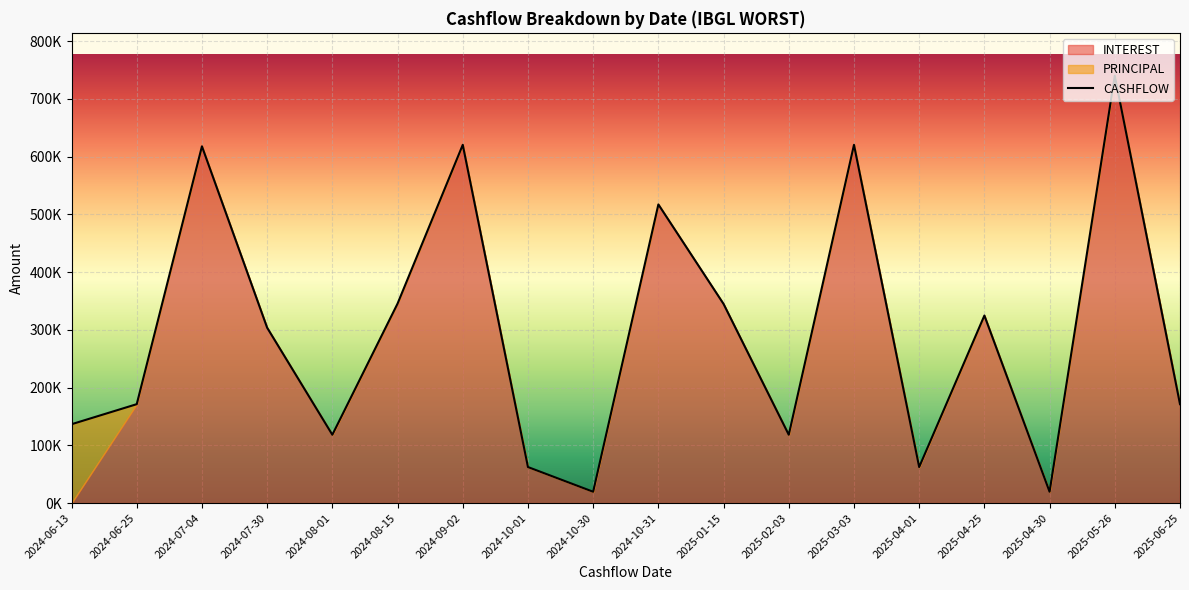

At which category is the sum across all series the highest?

2025-05-26